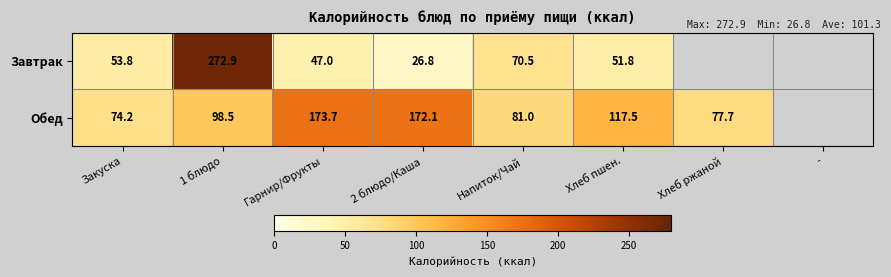

What is the difference between the highest and lowest values at Закуска?

20.4